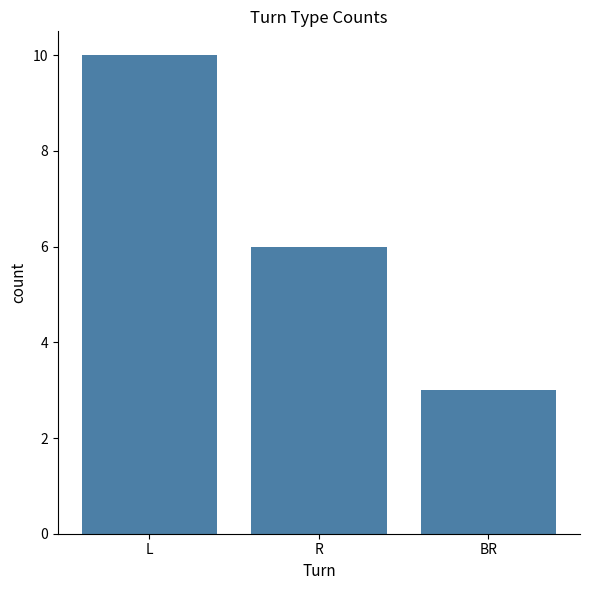

Reading right to left, transcribe all the data shown in this chart.

BR=3	R=6	L=10